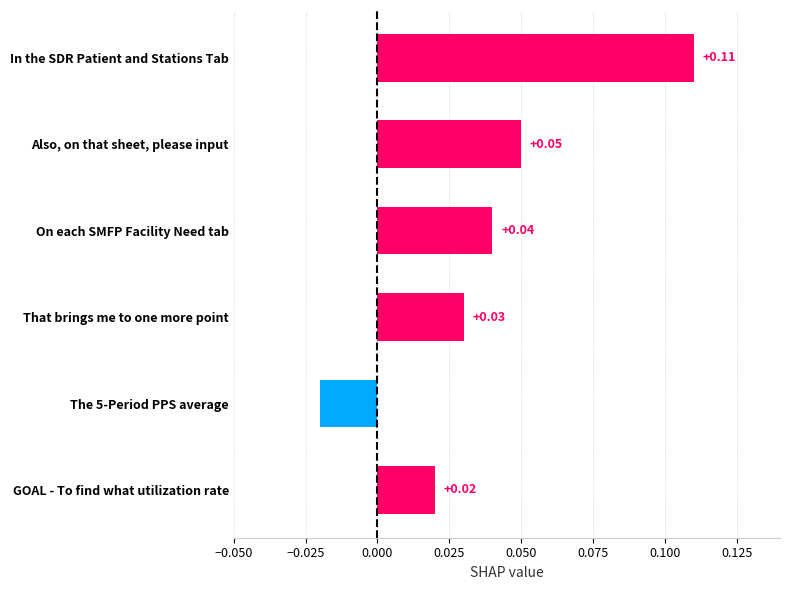

Where is the data nearest to the value 0?

The 5-Period PPS average